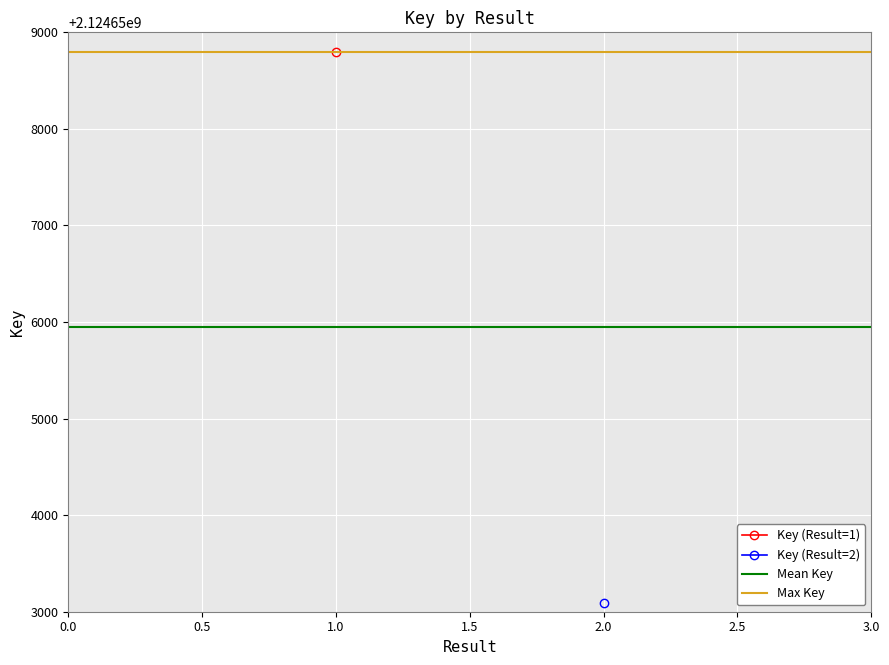

Which series has the widest spread of values?

Mean Key